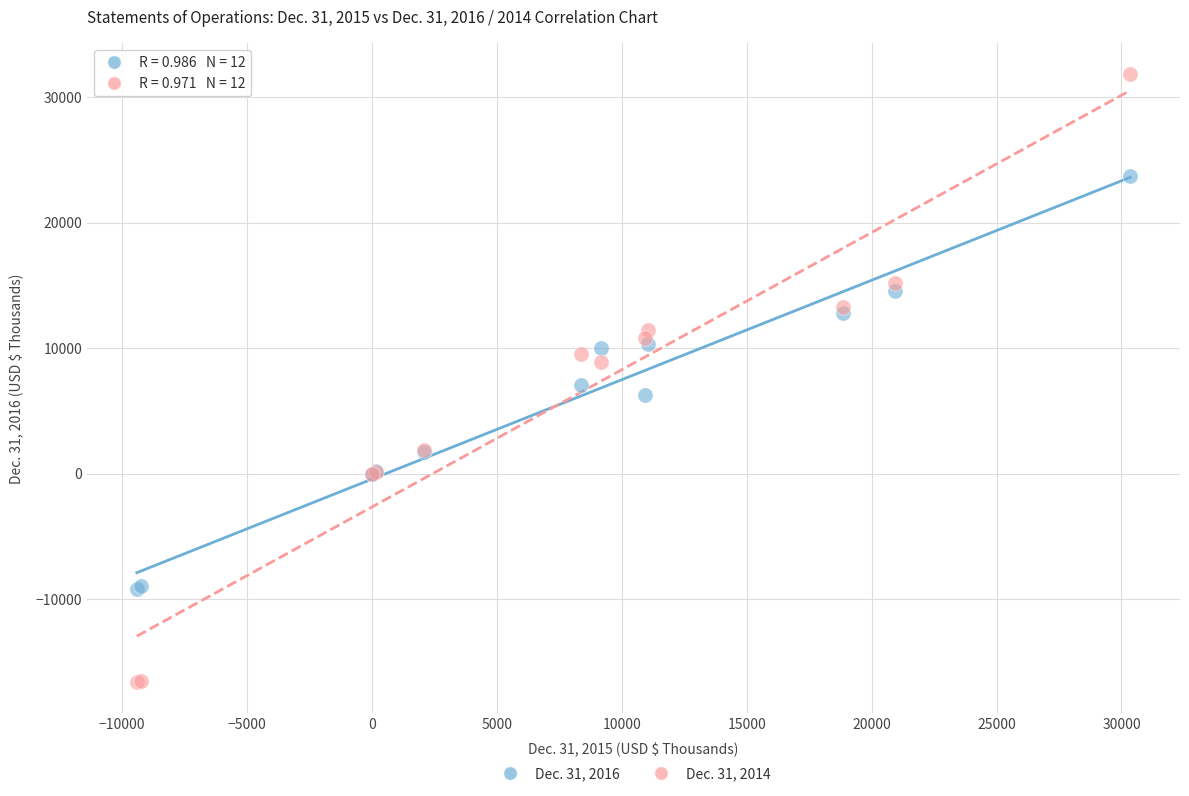

Which series has the widest spread of Y values?

Dec. 31, 2014